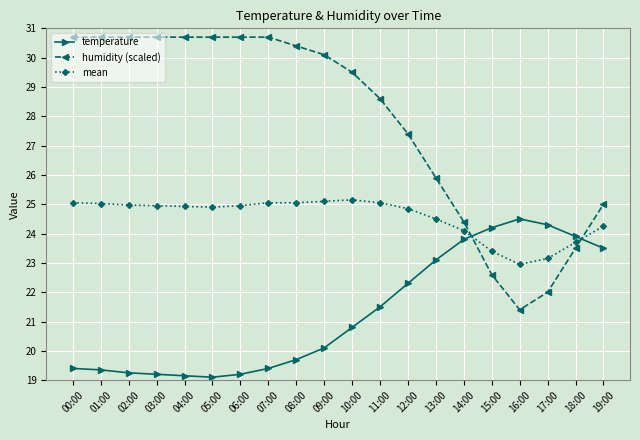

True or false: temperature has more than 0 points higher than both neighbors.

True